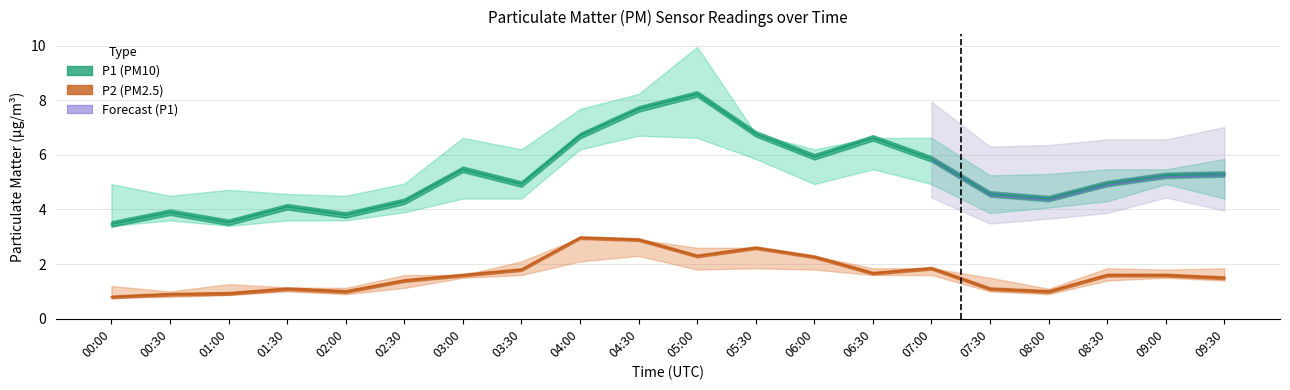

How many interior local peaks does the P2 series have?

4